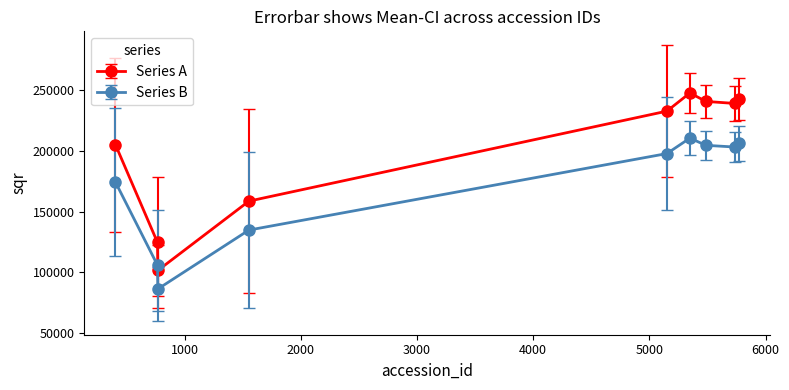

True or false: Series A has more than 0 points higher than both neighbors.

True